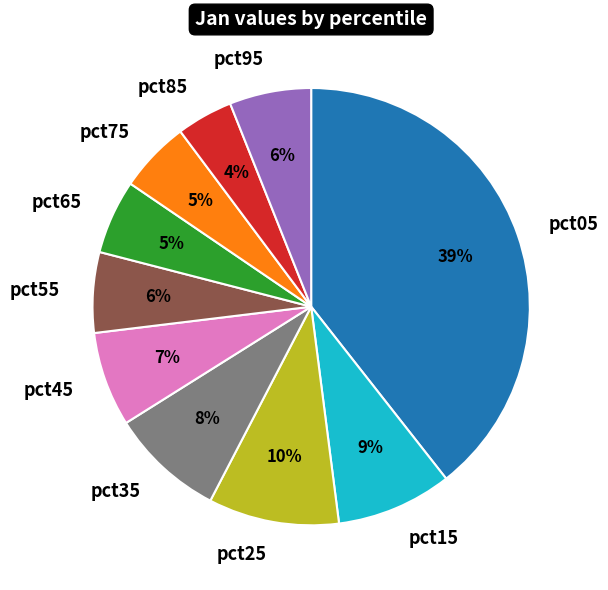

What is the smallest slice in the pie chart?

pct85